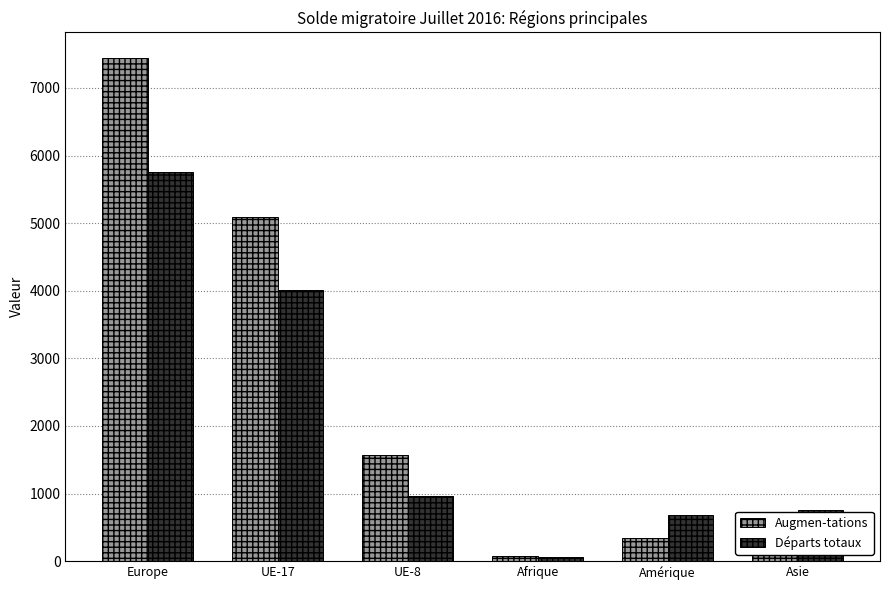

What position from the right is Afrique?

3